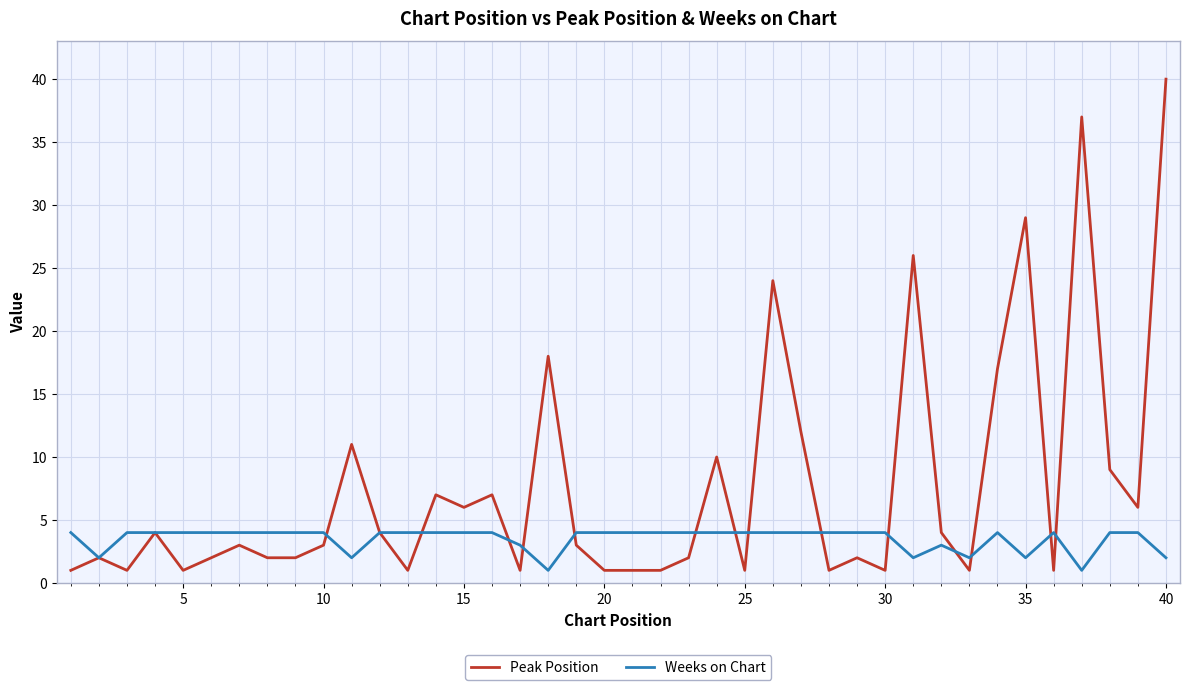

Which series ends up on top after the final intersection of Weeks on Chart and Peak Position?

Peak Position